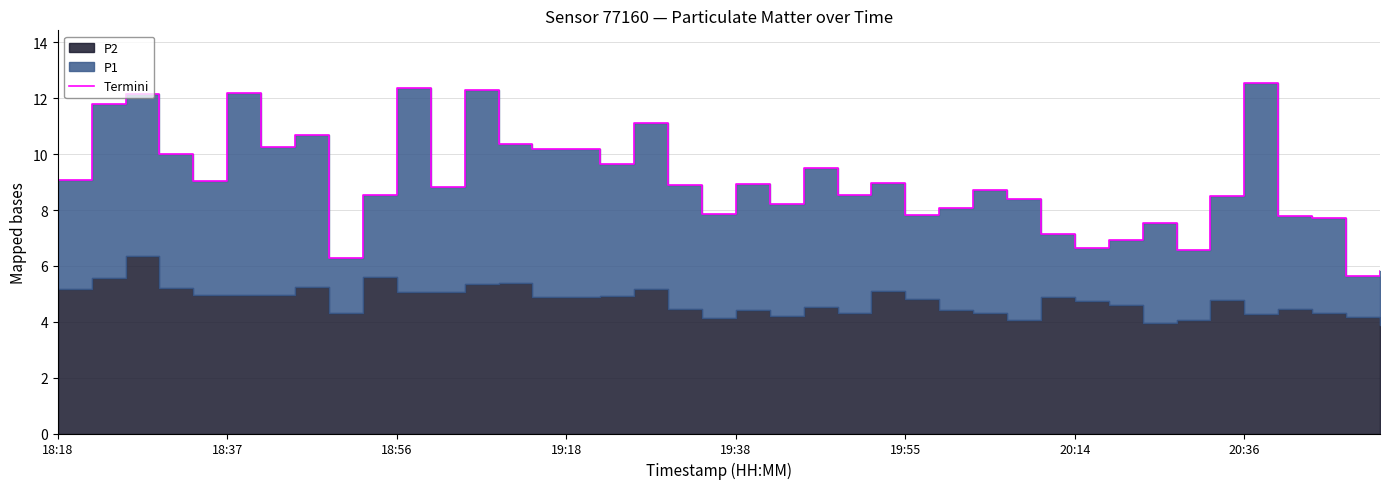

Reading left to right, what are all the values shown in this chart?

9.1	11.8	12.2	10.0	9.1	12.2	10.3	10.7	6.3	8.6	12.4	8.8	12.3	10.4	10.2	10.2	9.6	11.1	8.9	7.8	8.9	8.2	9.5	8.6	9.0	7.8	8.1	8.7	8.4	7.2	6.7	6.9	7.5	6.6	8.5	12.6	7.8	7.7	5.6	5.8